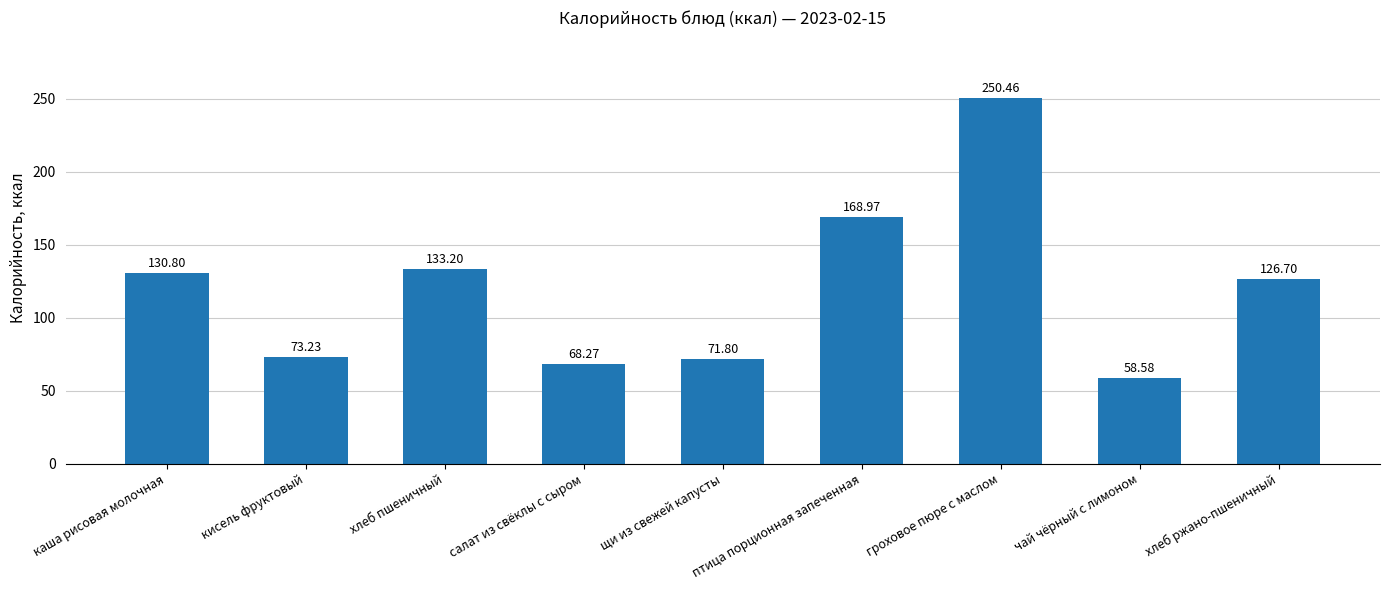

What is the change in value from хлеб пшеничный to птица порционная запеченная?

+35.8